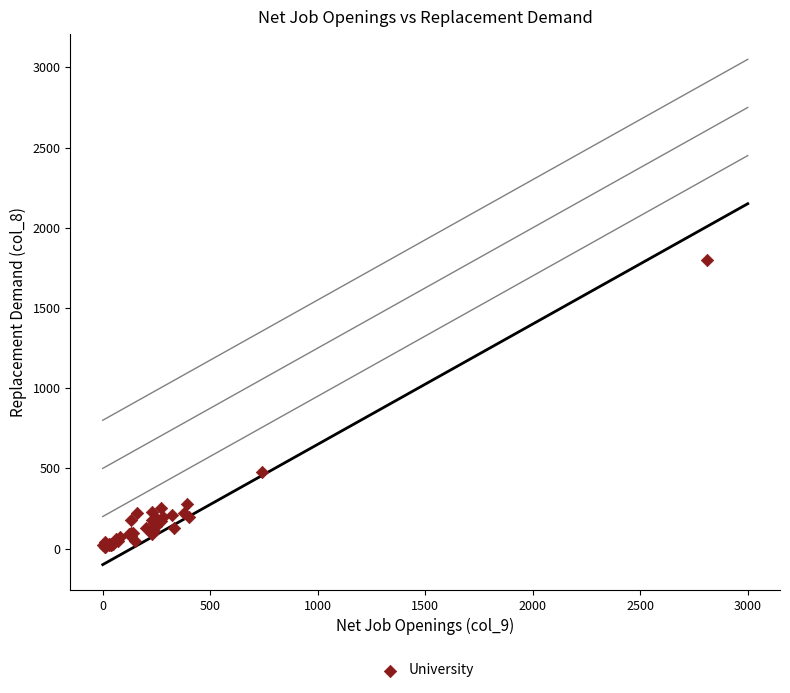

What Y value in the scatter plot is closest to 905?

480